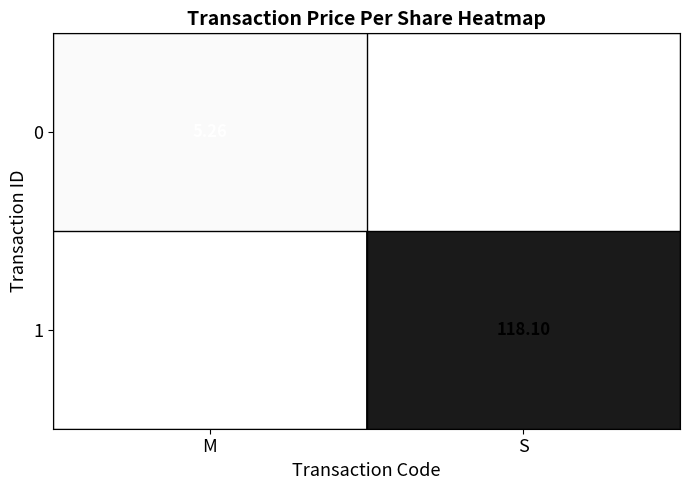

At S, list the series in order from smallest to largest.

0, 1